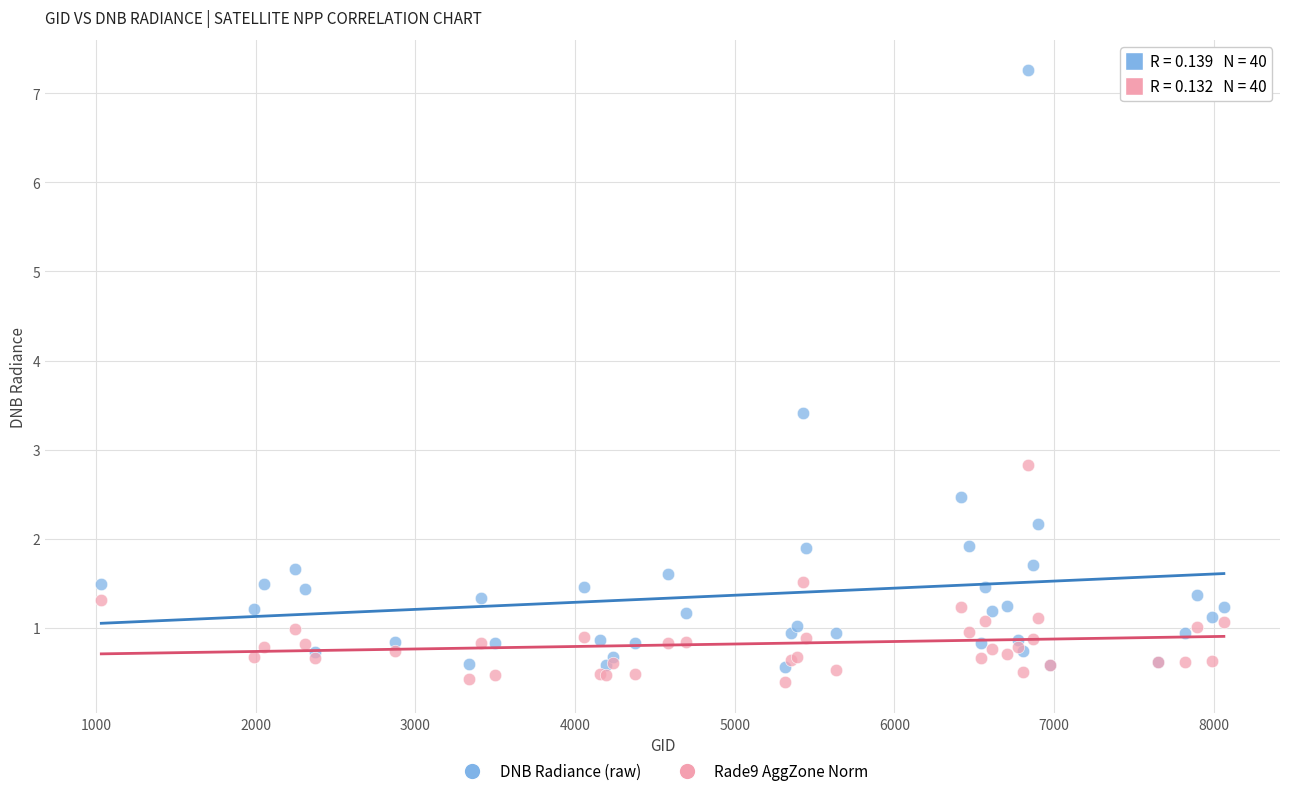

Which series has the widest spread of Y values?

DNB Radiance (raw)